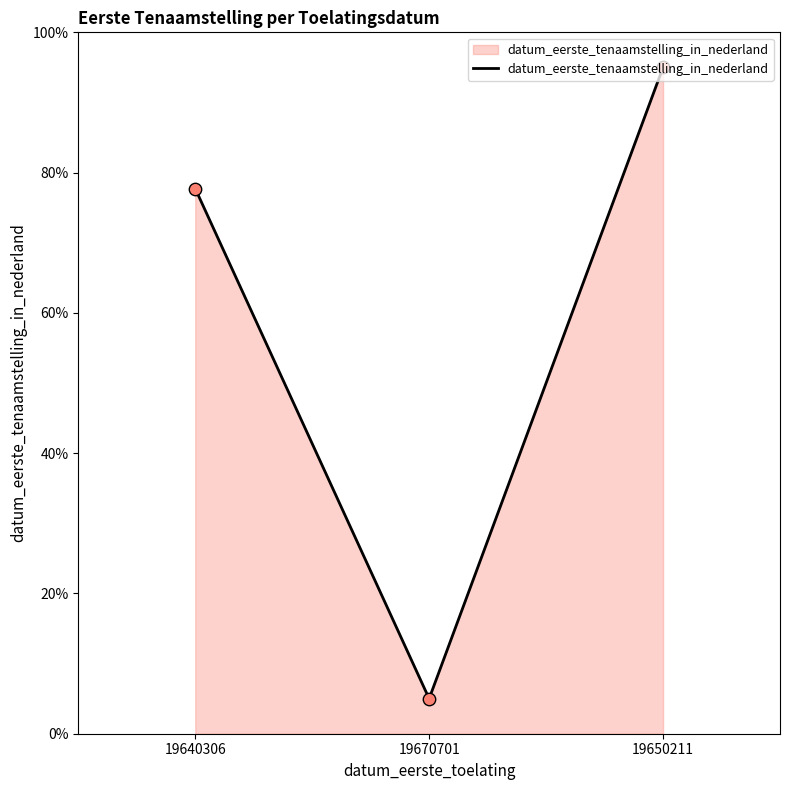

Approximately how many times larger is the value at 19650211 compared to 19670701?

19.0